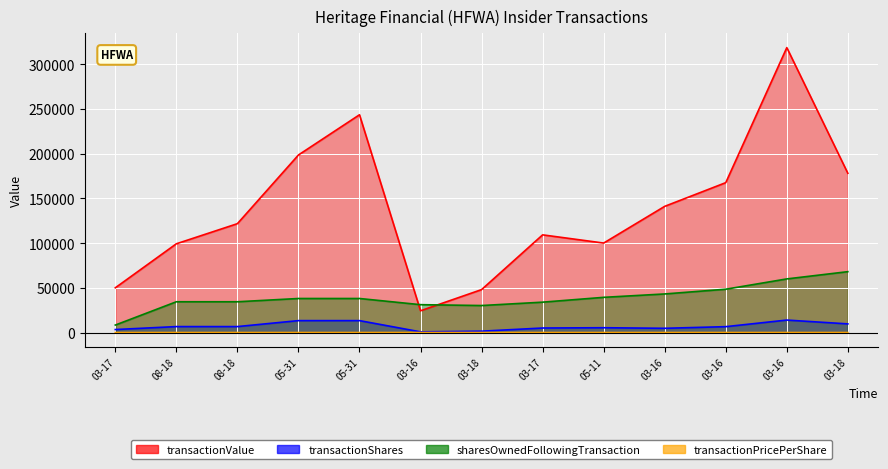

True or false: transactionValue has more than 1 interior local peaks.

True